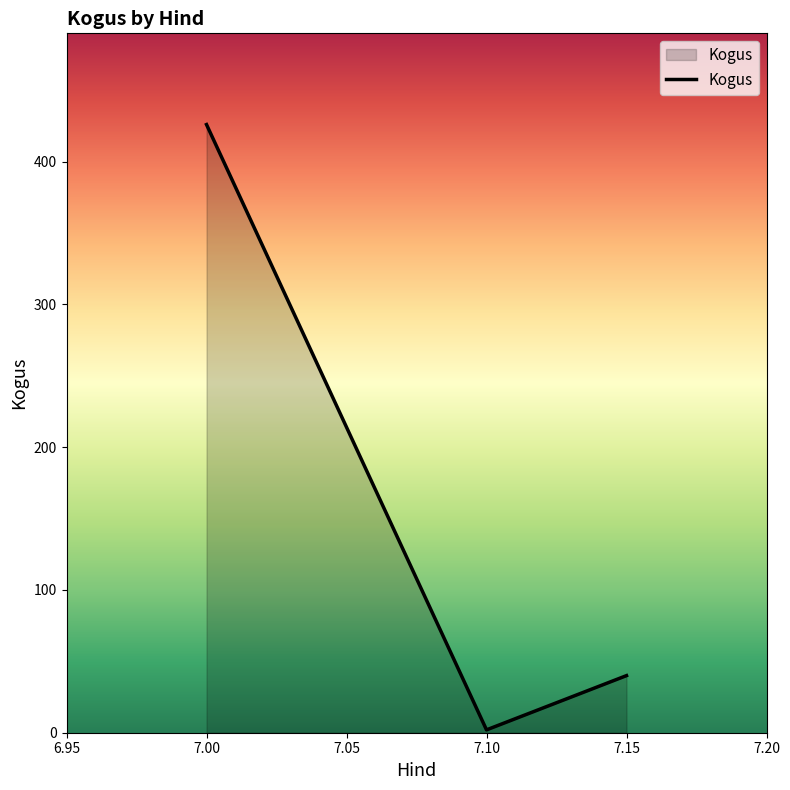

Reading left to right, list all the values displayed in this chart.

7.00=426	7.10=2	7.15=40